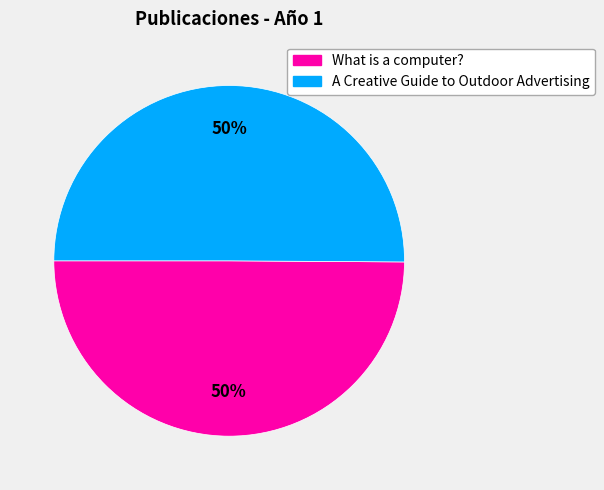

Is the sum of A Creative Guide to Outdoor Advertising and What is a computer? greater than half?

Yes